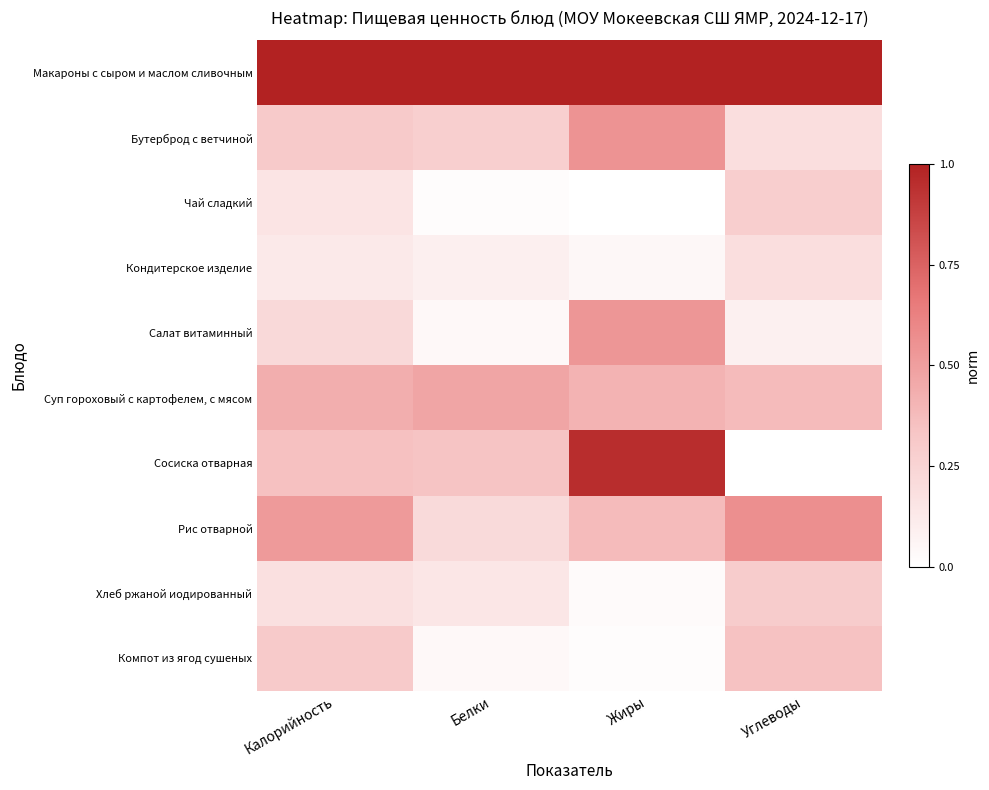

Reading right to left, what are all the values shown in this chart?

Макароны с сыром и маслом сливочным: Углеводы=1.0	Жиры=1.0	Белки=1.0	Калорийность=1.0
Бутерброд с ветчиной: Углеводы=0.2	Жиры=0.6	Белки=0.3	Калорийность=0.3
Чай сладкий: Углеводы=0.3	Жиры=0.0	Белки=0.0	Калорийность=0.2
Кондитерское изделие: Углеводы=0.2	Жиры=0.0	Белки=0.1	Калорийность=0.1
Салат витаминный: Углеводы=0.1	Жиры=0.5	Белки=0.0	Калорийность=0.2
Суп гороховый с картофелем, с мясом: Углеводы=0.4	Жиры=0.4	Белки=0.5	Калорийность=0.4
Сосиска отварная: Углеводы=0.0	Жиры=1.0	Белки=0.3	Калорийность=0.4
Рис отварной: Углеводы=0.6	Жиры=0.4	Белки=0.2	Калорийность=0.5
Хлеб ржаной иодированный: Углеводы=0.3	Жиры=0.0	Белки=0.1	Калорийность=0.2
Компот из ягод сушеных: Углеводы=0.3	Жиры=0.0	Белки=0.0	Калорийность=0.3